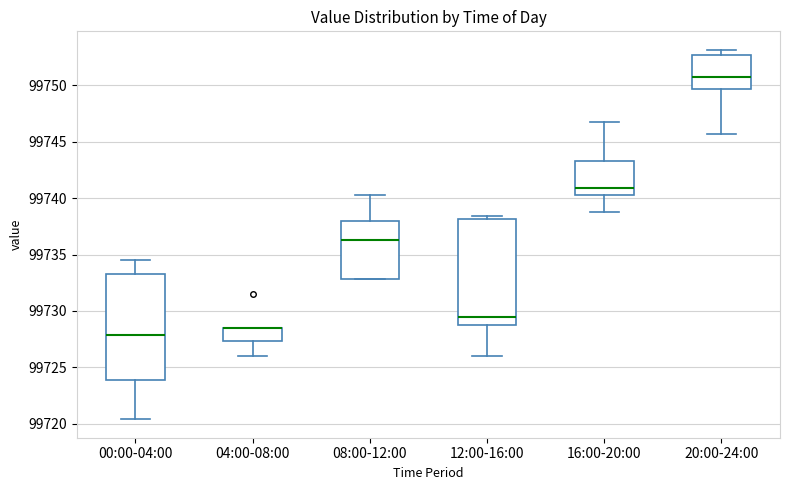

Reading left to right, transcribe this box plot: for each box, give where its median line is, the range the box spans, and where its two whiskers end, as read against the y-axis. The values are not printed on the chart, so give them approximately, as read against the axis.

00:00-04:00: median 99728.0, box 99724.0 to 99733.5, whiskers 99720.5 to 99734.5
04:00-08:00: median 99728.5 (drawn on the box's upper edge), box 99727.5 to 99728.5, whiskers 99726.0 to 99728.5
08:00-12:00: median 99736.5, box 99733.0 to 99738.0, whiskers 99733.0 to 99740.5
12:00-16:00: median 99729.5, box 99729.0 to 99738.0, whiskers 99726.0 to 99738.5
16:00-20:00: median 99741.0, box 99740.5 to 99743.5, whiskers 99739.0 to 99747.0
20:00-24:00: median 99750.5, box 99749.5 to 99752.5, whiskers 99745.5 to 99753.0